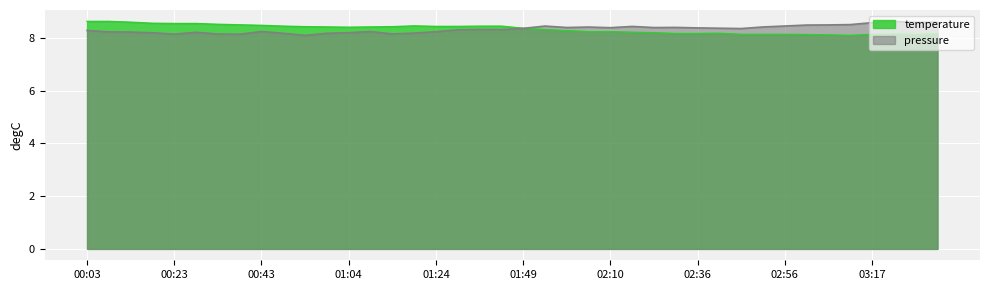

Where is the first local minimum for temperature?

01:04